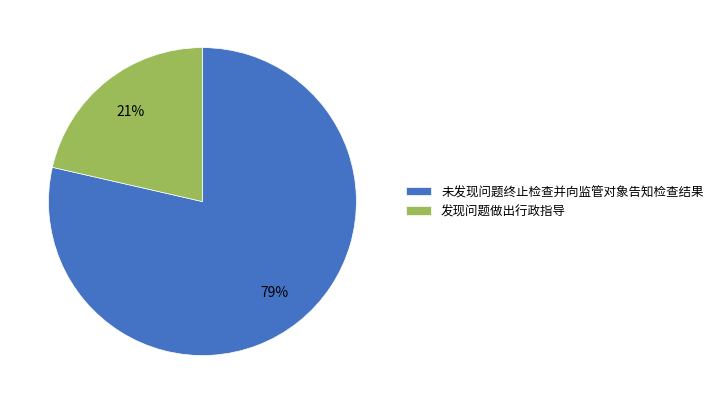

Is it true that 未发现问题终止检查并向监管对象告知检查结果 is 79% of the pie?

True